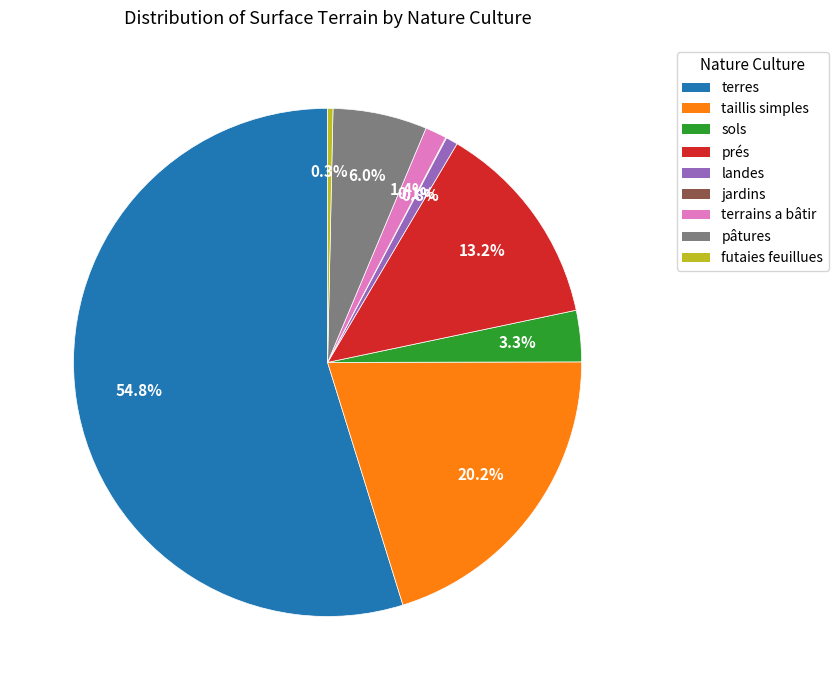

Which slice represents more than half of the pie?

terres